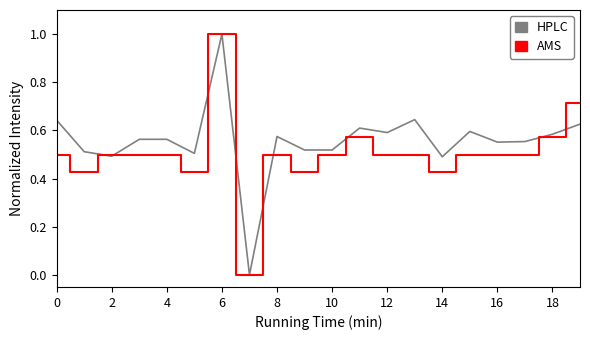

What is the greatest value displayed?

1.0